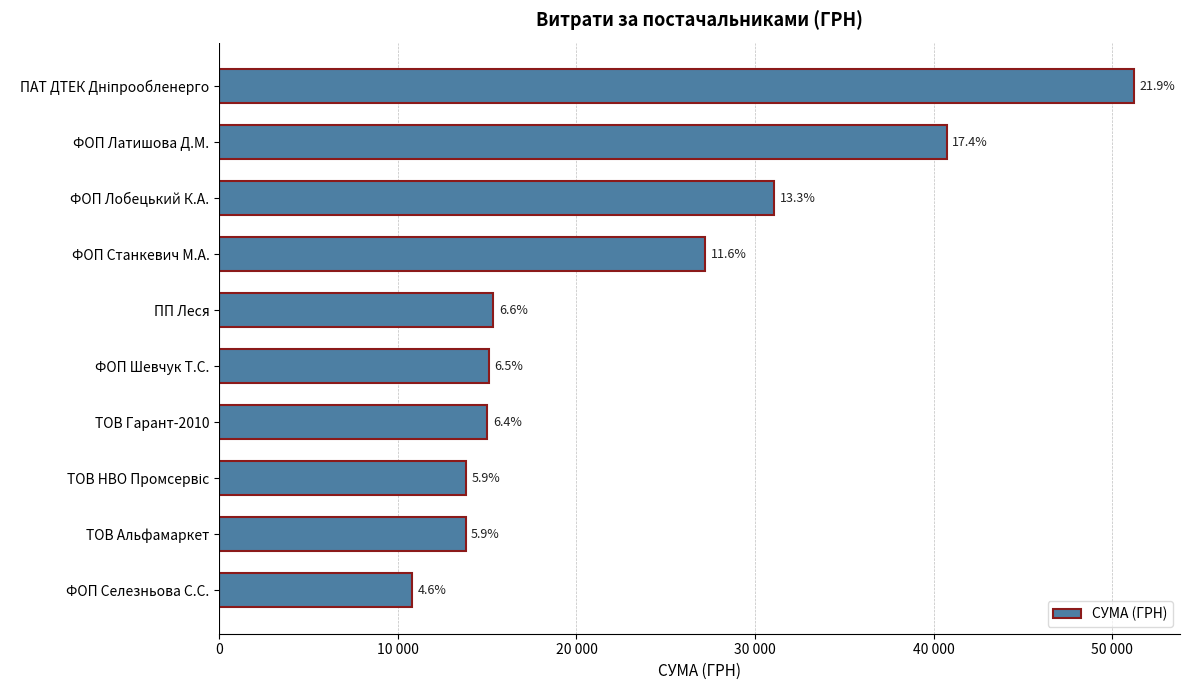

What is the difference between the maximum and minimum values?

40424.7